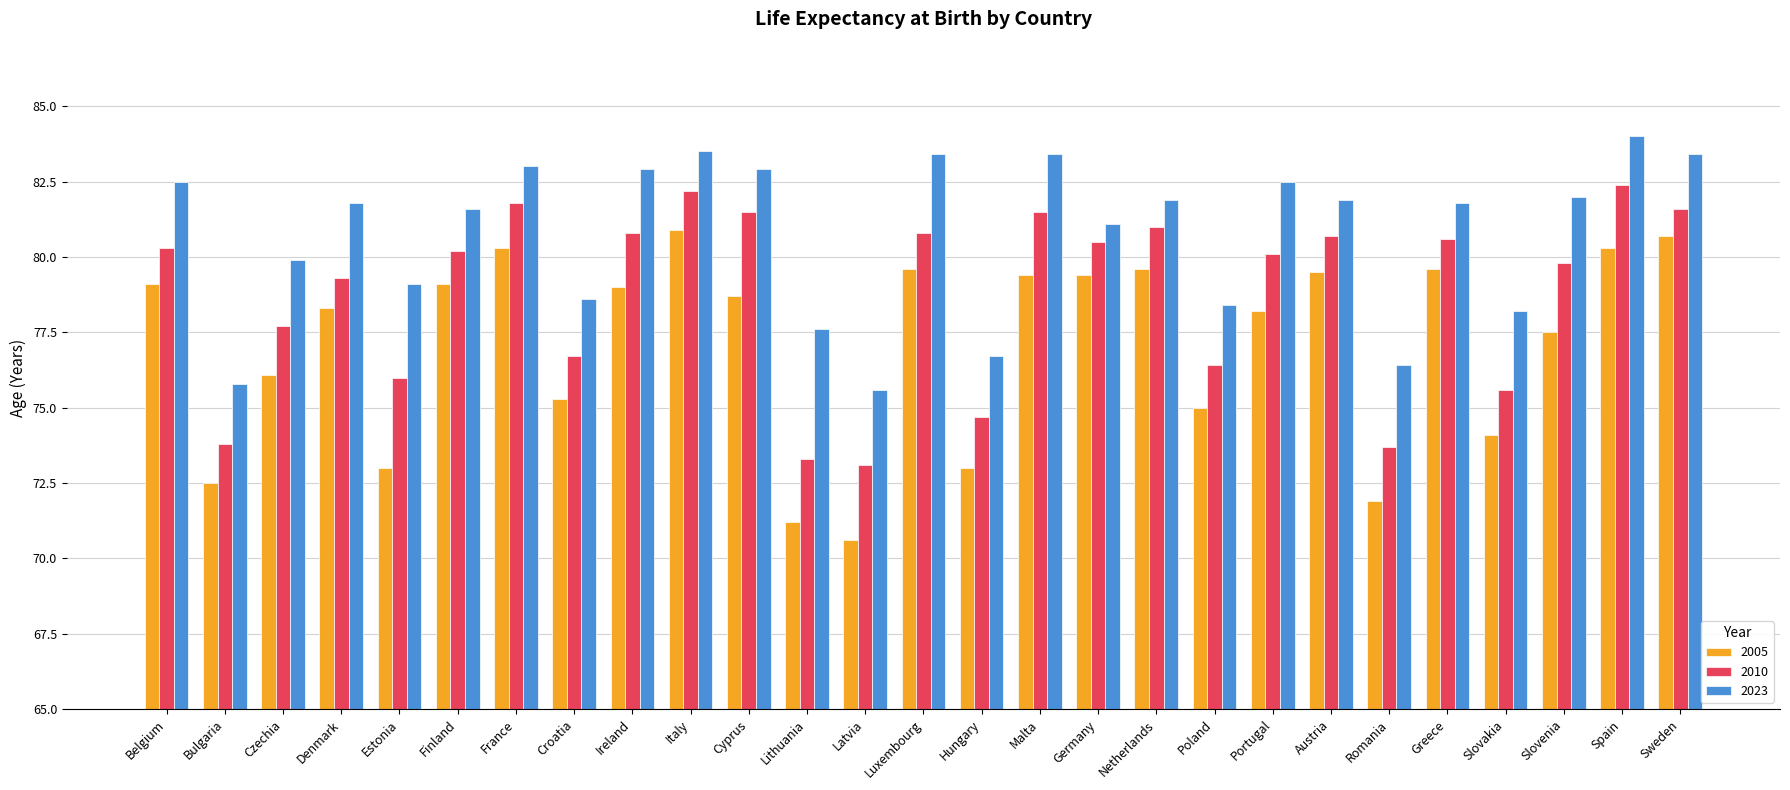

Rank the series by their maximum value, from highest to lowest.

2023, 2010, 2005